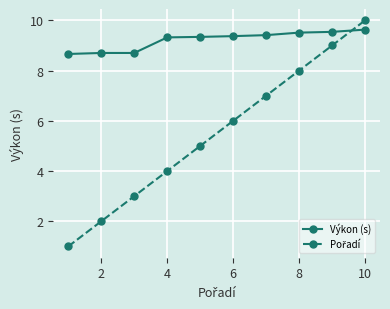

Which series has the largest total across all categories?

Výkon (s)